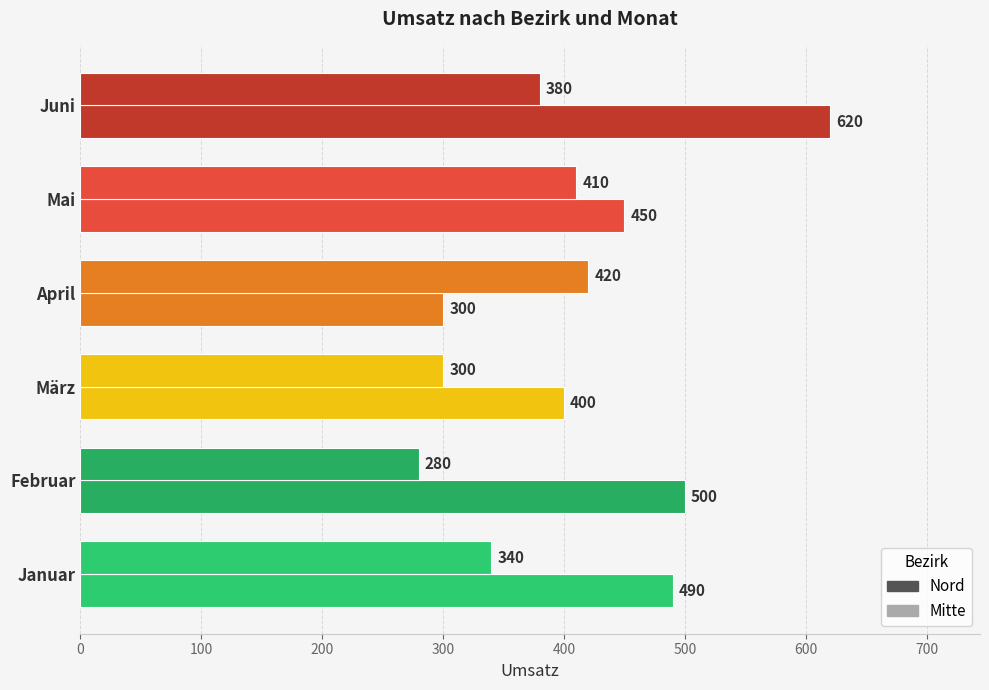

How many series are shown in this chart?

2